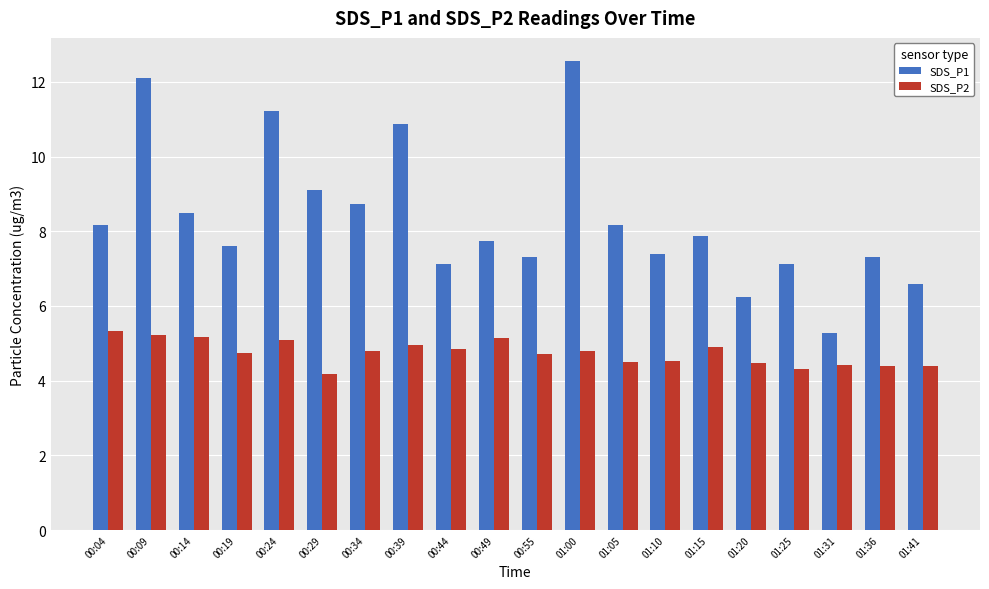

What is the lowest value of the SDS_P2 series?

4.2